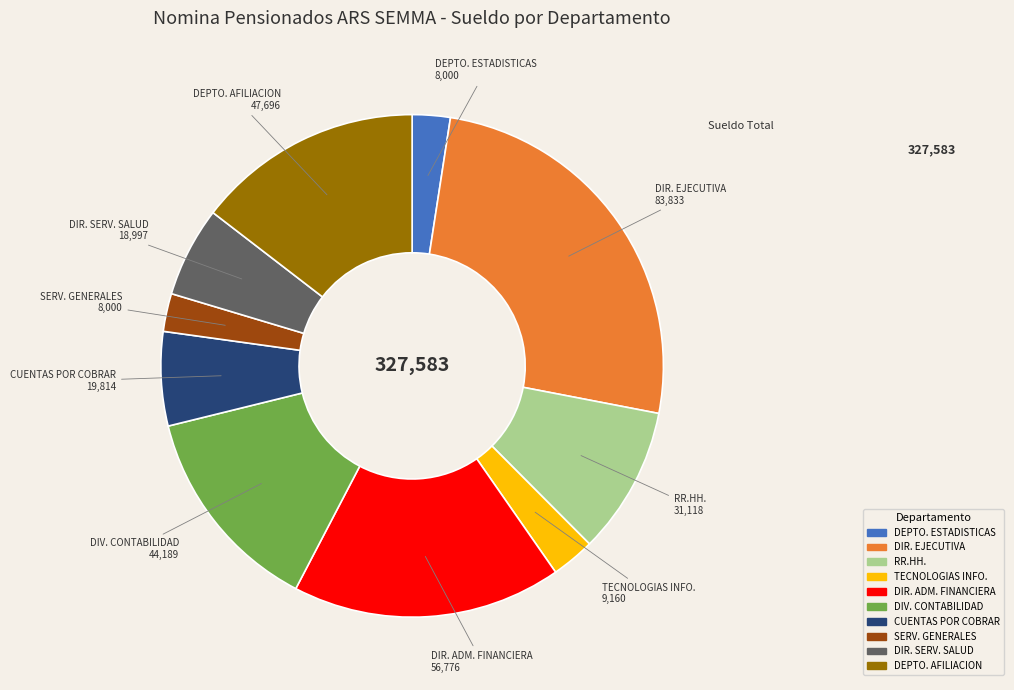

Is there any slice that represents more than half of the pie?

No